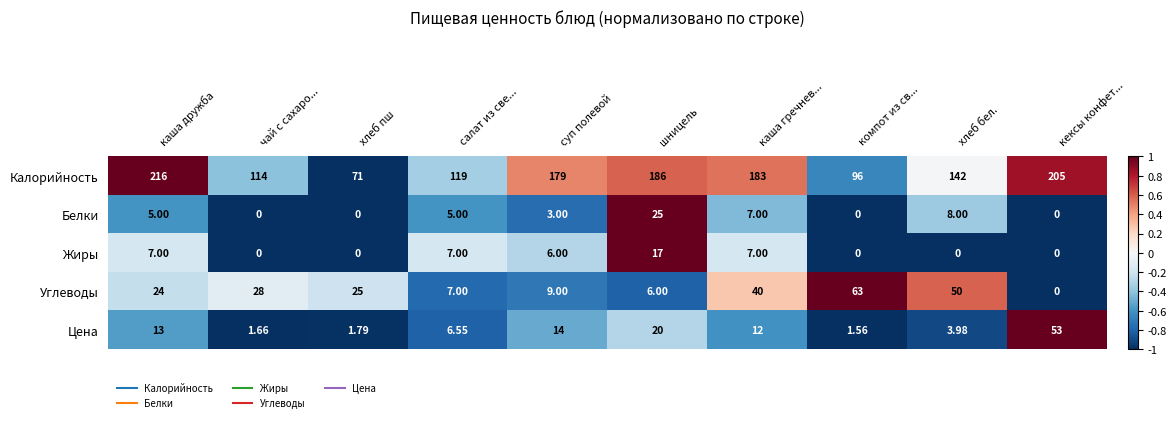

At which category does the chart reach its peak across all series?

каша дружба